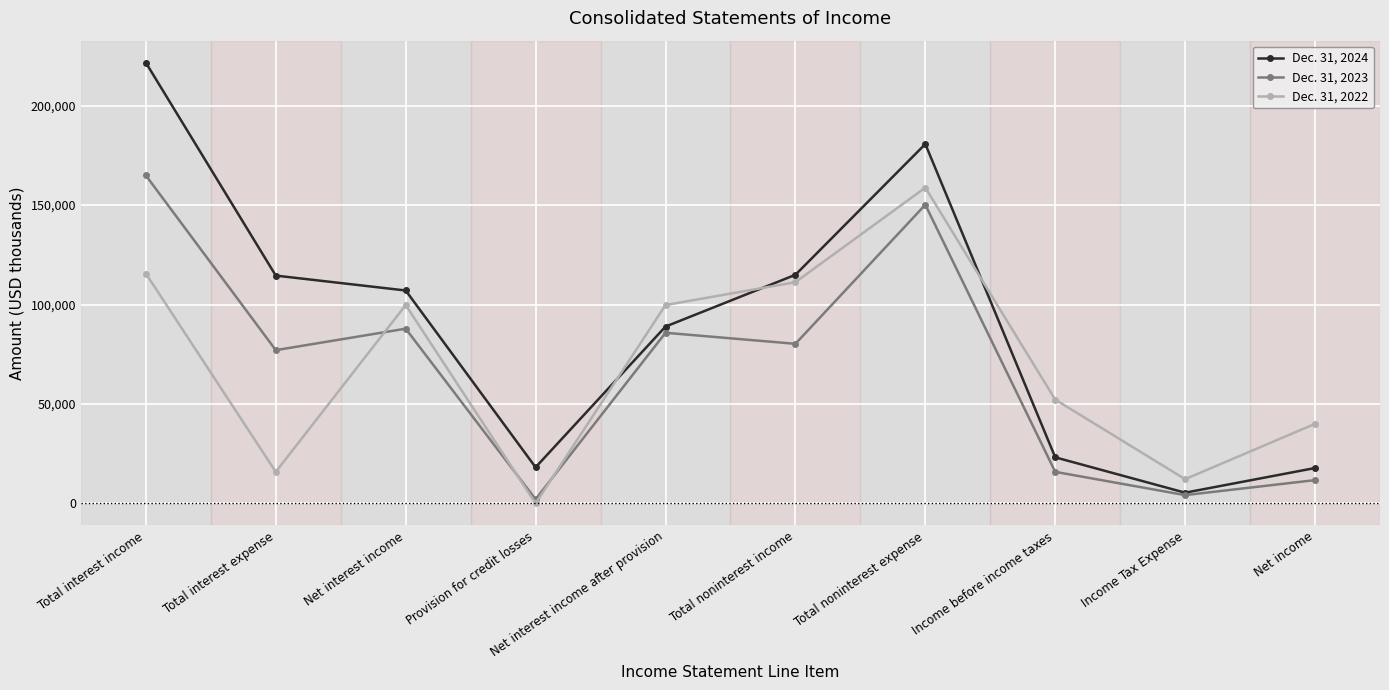

True or false: Dec. 31, 2022 has more than 0 interior local peaks.

True